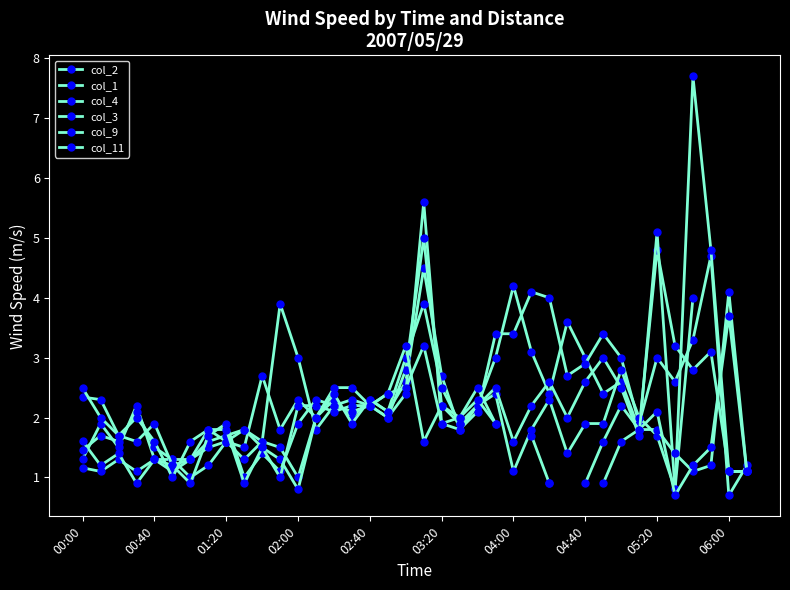

Does the chart have visible grid lines?

No